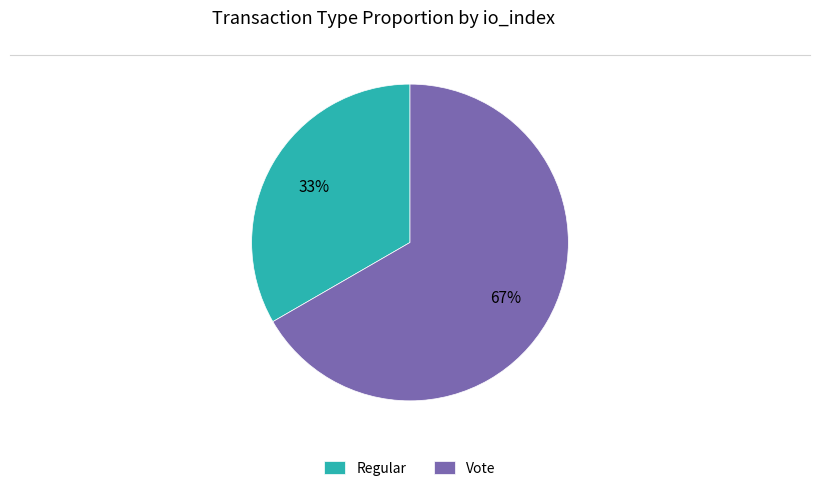

How many segments does this pie chart have?

2